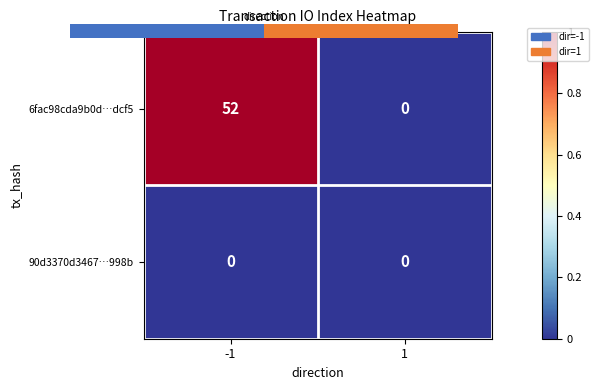

Is the value of 90d3370d3467…998b at -1 greater than the value of 6fac98cda9b0d…dcf5 at -1?

No